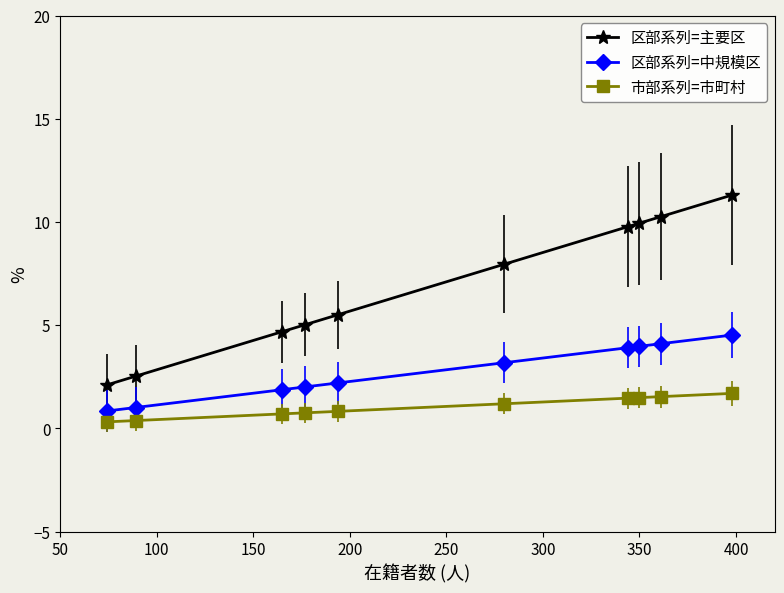

List the series in order of their overall mean, highest first.

区部系列=主要区, 区部系列=中規模区, 市部系列=市町村